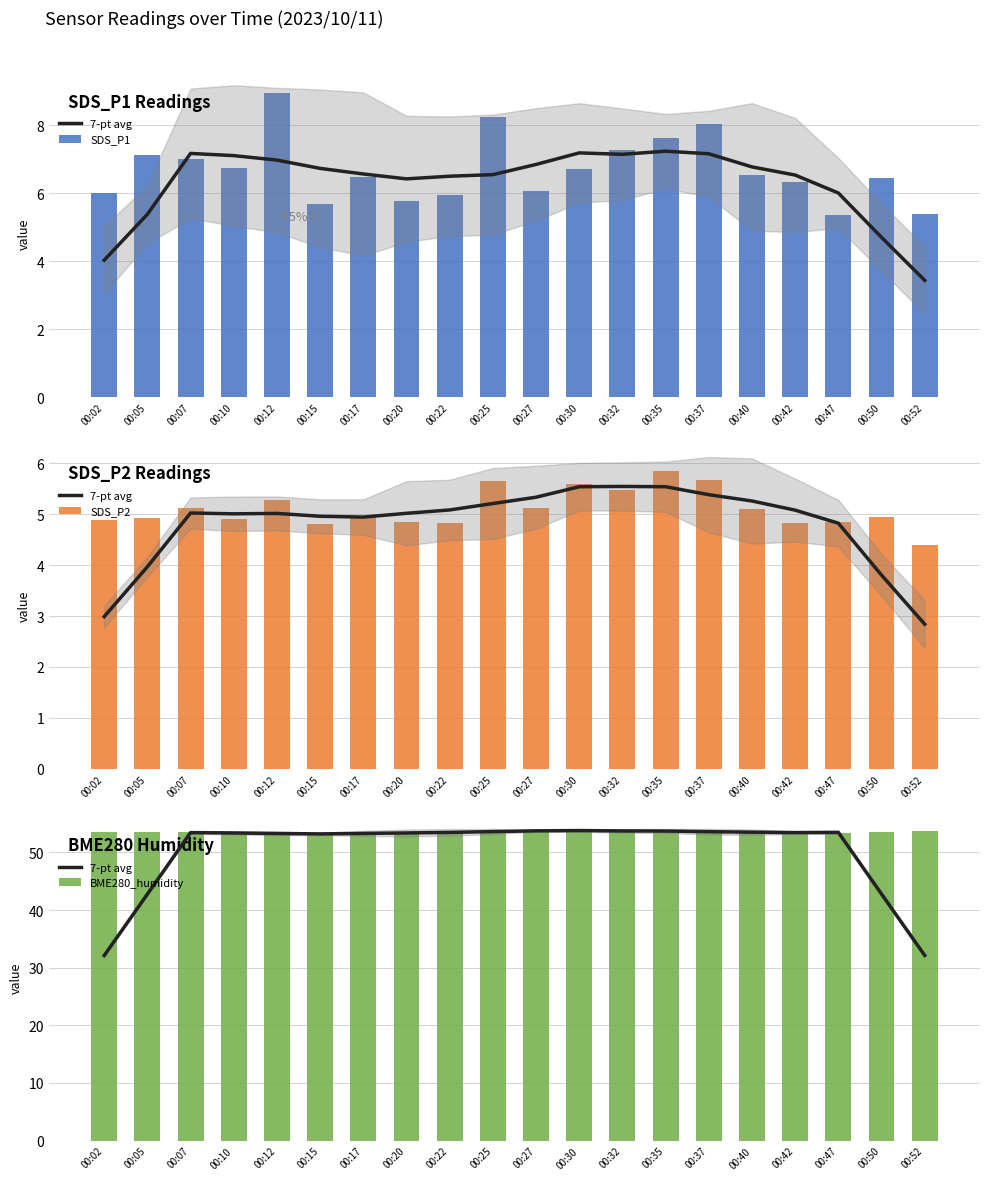

Reading left to right, transcribe all the data shown in this chart.

7-pt avg: 32.1	42.8	53.4	53.4	53.3	53.2	53.3	53.4	53.5	53.6	53.7	53.8	53.7	53.7	53.6	53.5	53.4	53.5	42.8	32.1
SDS_P1: 6.0	7.1	7.0	6.8	8.9	5.7	6.5	5.8	5.9	8.2	6.1	6.7	7.3	7.6	8.0	6.5	6.3	5.3	6.4	5.4
SDS_P2: 4.9	4.9	5.1	4.9	5.3	4.8	5.0	4.8	4.8	5.7	5.1	5.6	5.5	5.8	5.7	5.1	4.8	4.8	5.0	4.4
BME280_humidity: 53.5	53.5	53.5	53.3	53.4	53.1	53.1	53.2	53.7	53.8	53.6	53.8	53.8	54.0	53.5	53.5	53.2	53.4	53.6	53.7